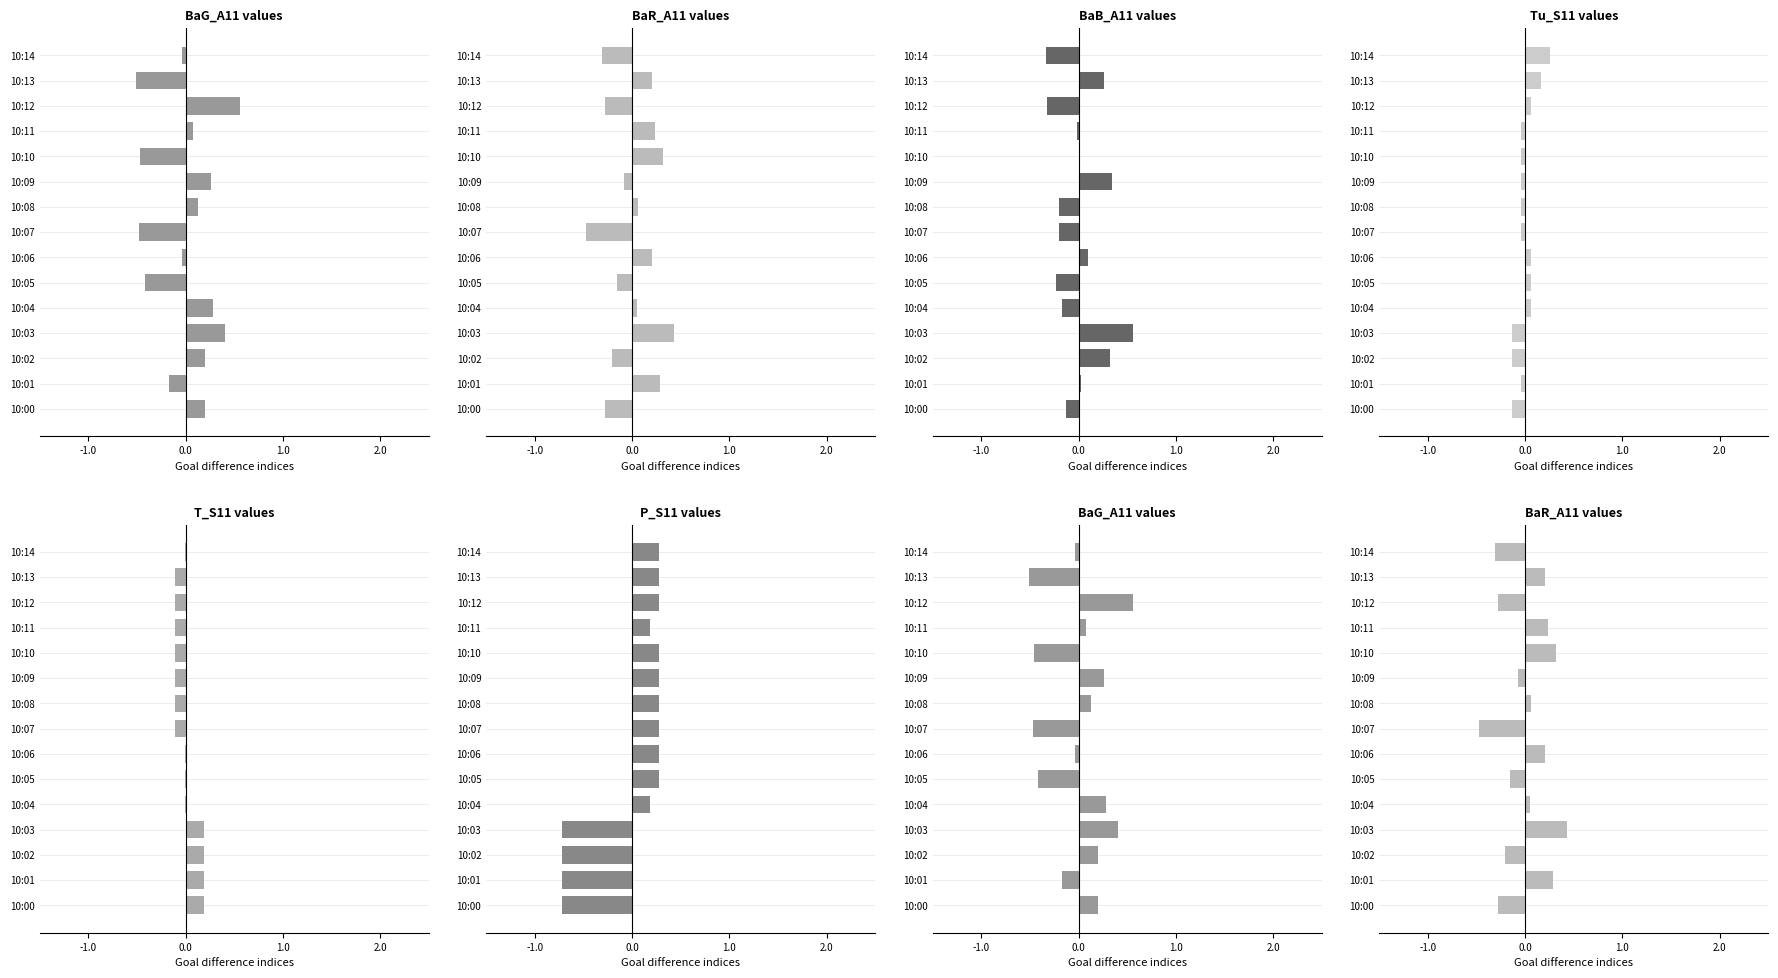

Reading left to right, what are all the values shown in this chart?

BaG_A11: 0.2	-0.2	0.2	0.4	0.3	-0.4	-0.0	-0.5	0.1	0.3	-0.5	0.1	0.6	-0.5	-0.0
BaR_A11: -0.3	0.3	-0.2	0.4	0.1	-0.2	0.2	-0.5	0.1	-0.1	0.3	0.2	-0.3	0.2	-0.3
BaB_A11: -0.1	0.0	0.3	0.6	-0.2	-0.2	0.1	-0.2	-0.2	0.3	0.0	-0.0	-0.3	0.3	-0.3
Tu_S11: -0.1	-0.0	-0.1	-0.1	0.1	0.1	0.1	-0.0	-0.0	-0.0	-0.0	-0.0	0.1	0.2	0.3
T_S11: 0.2	0.2	0.2	0.2	-0.0	-0.0	-0.0	-0.1	-0.1	-0.1	-0.1	-0.1	-0.1	-0.1	-0.0
P_S11: -0.7	-0.7	-0.7	-0.7	0.2	0.3	0.3	0.3	0.3	0.3	0.3	0.2	0.3	0.3	0.3